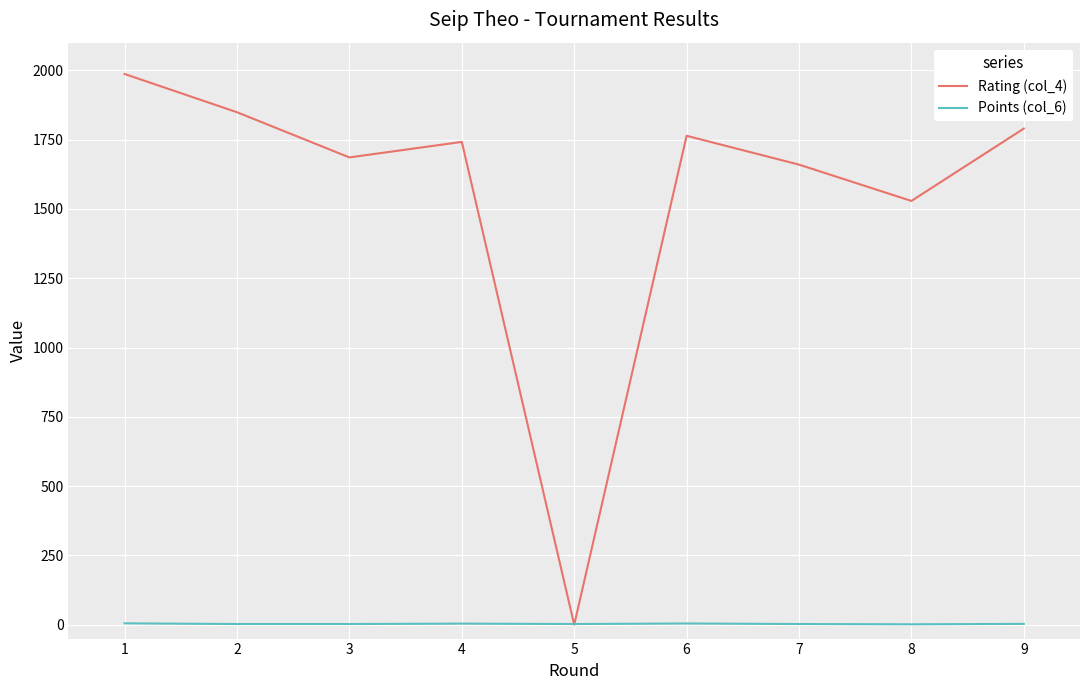

At 7, list the series in order from smallest to largest.

Points (col_6), Rating (col_4)